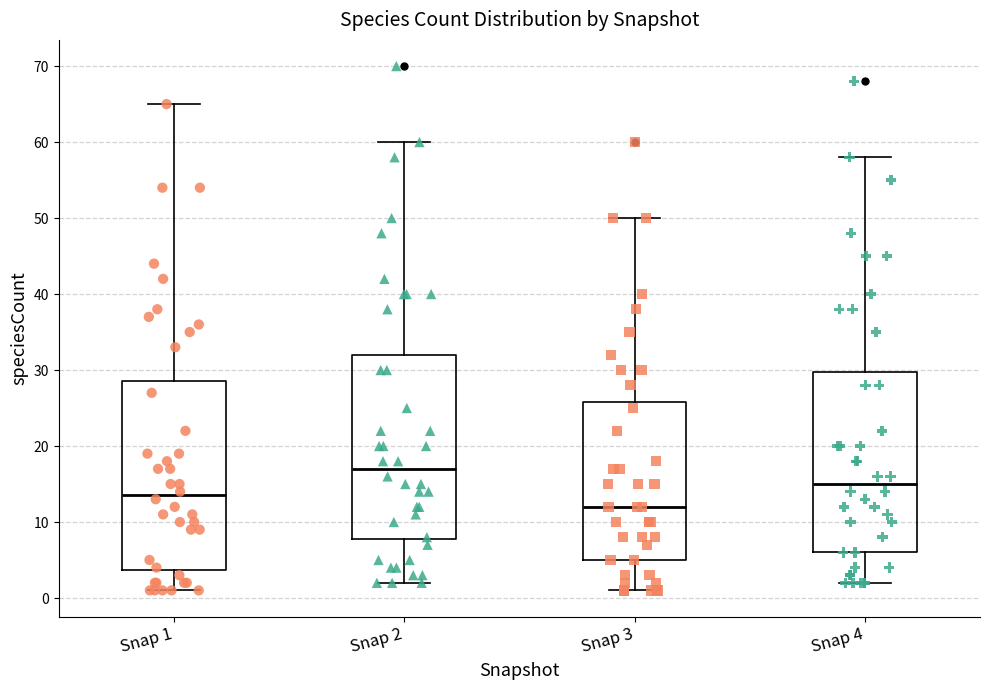

Reading left to right, read every box against the y-axis: the position of its median line, the range the box covers, and the ends of its whiskers. The values are not printed on the chart, so give them approximately, as read against the axis.

Snap 1: median 14, box 4 to 29, whiskers 1 to 65
Snap 2: median 17, box 8 to 32, whiskers 2 to 60
Snap 3: median 12, box 5 to 26, whiskers 1 to 50
Snap 4: median 15, box 6 to 30, whiskers 2 to 58